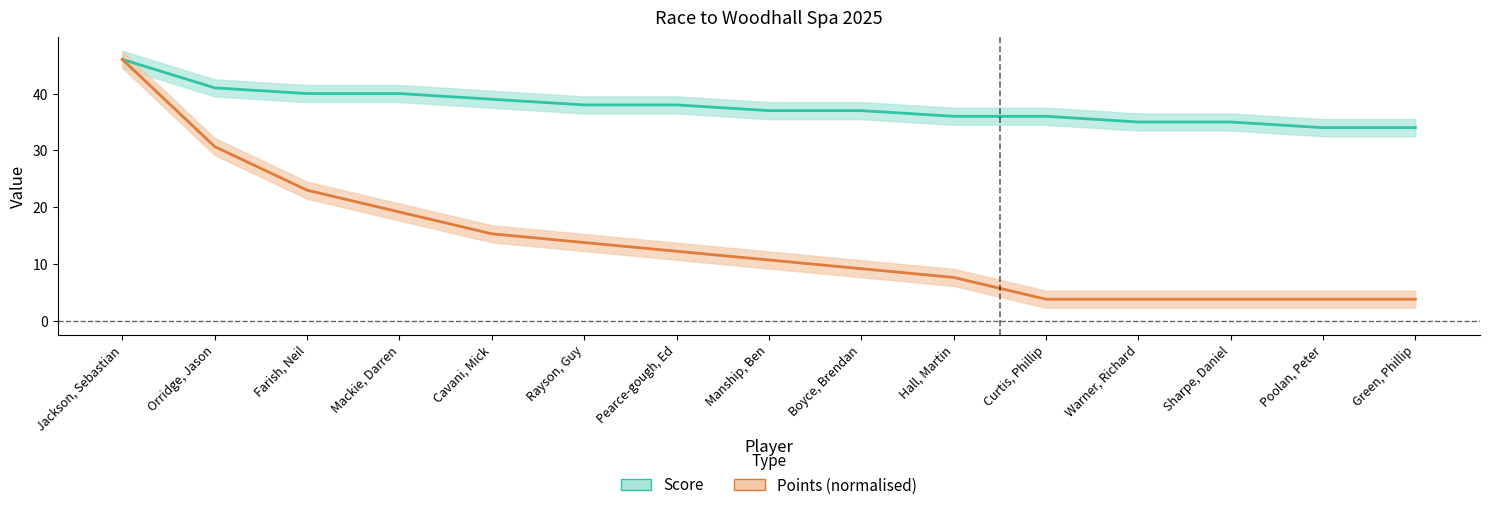

Which has a higher value, Cavani, Mick or Rayson, Guy?

Cavani, Mick